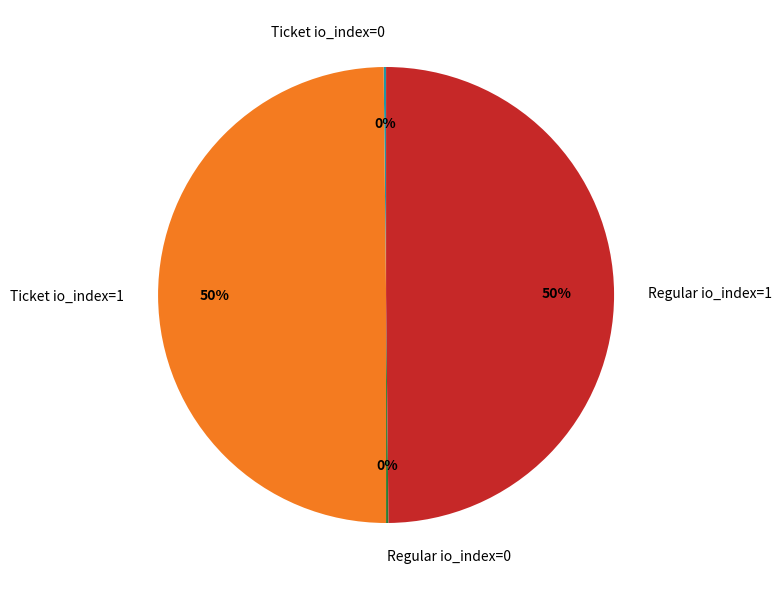

What percentage is the Ticket io_index=1 slice, to the nearest percent?

50%